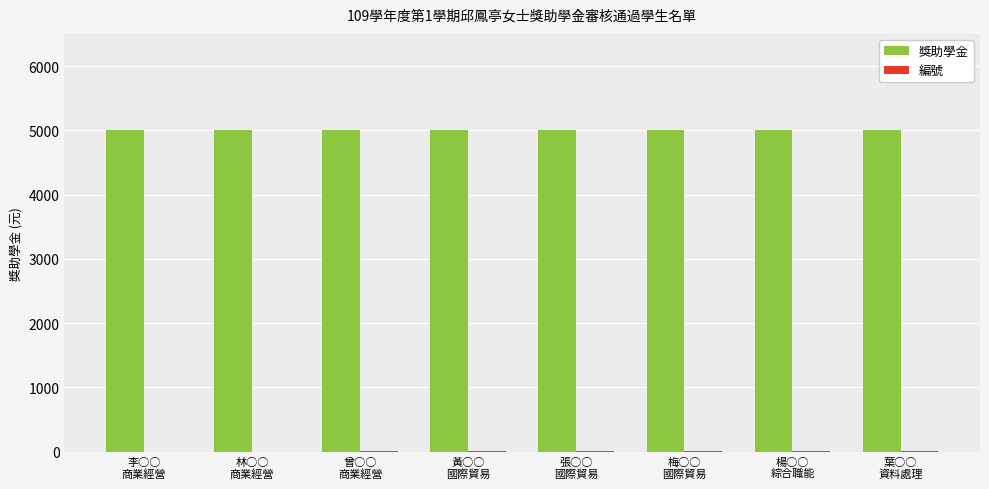

Which series has the largest total across all categories?

獎助學金